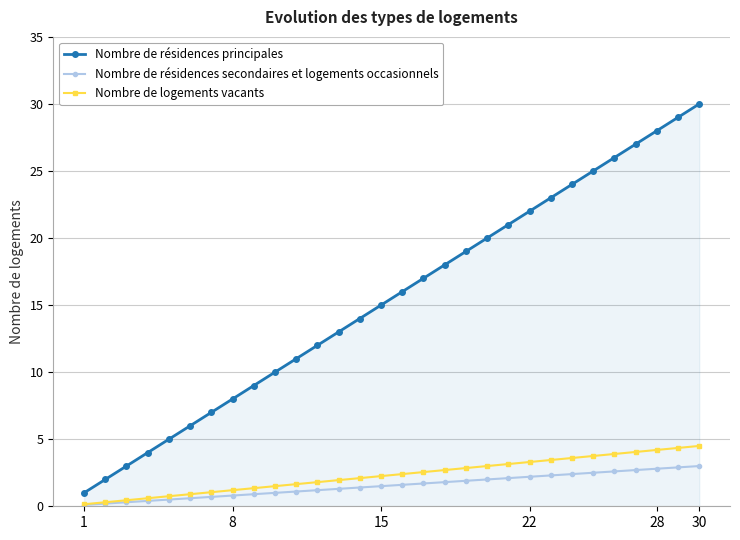

True or false: Nombre de résidences secondaires et logements occasionnels and Nombre de résidences principales intersect in this chart.

False